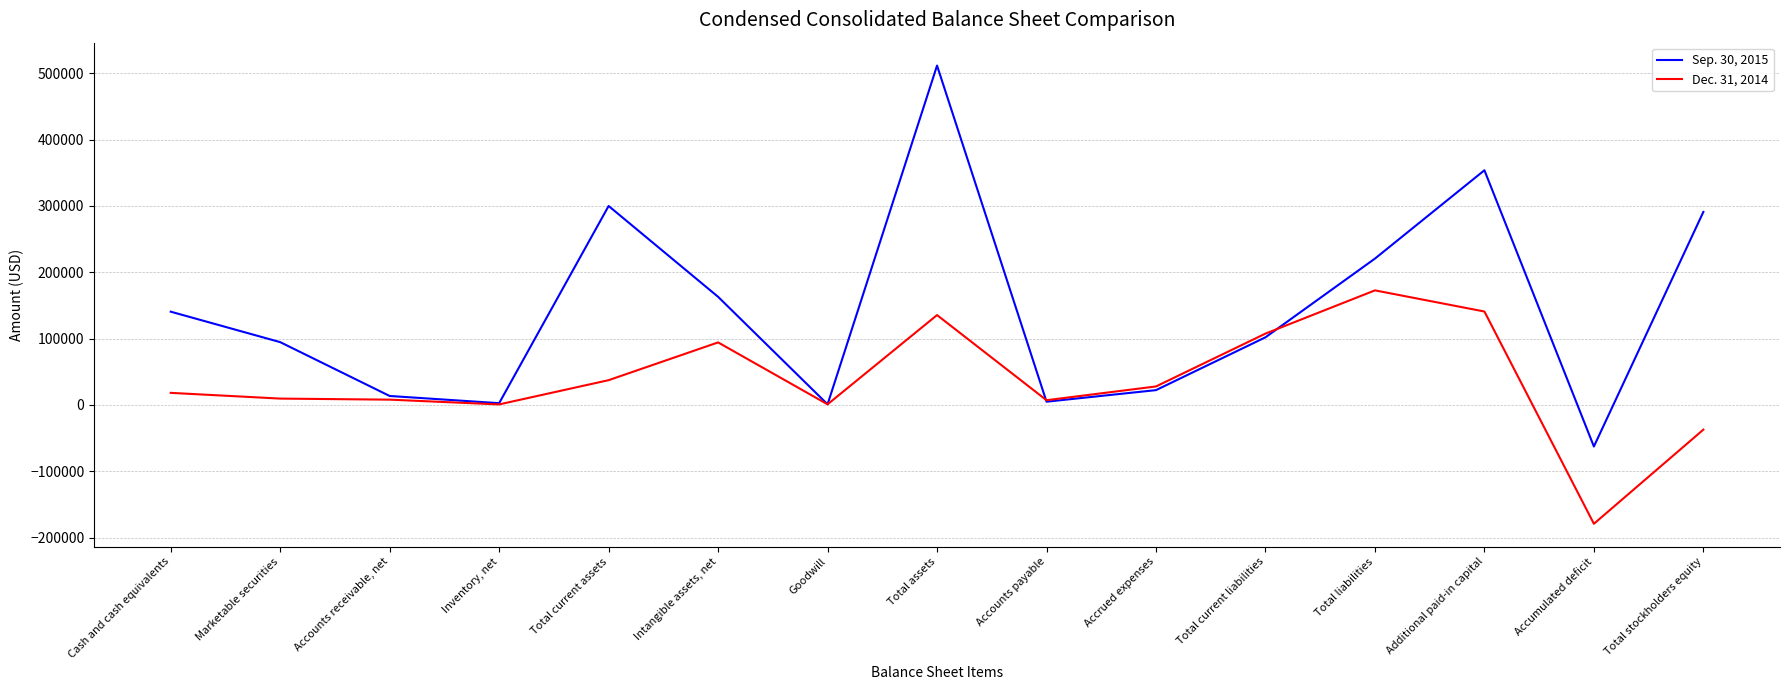

Does the chart display data point markers on the line(s)?

No